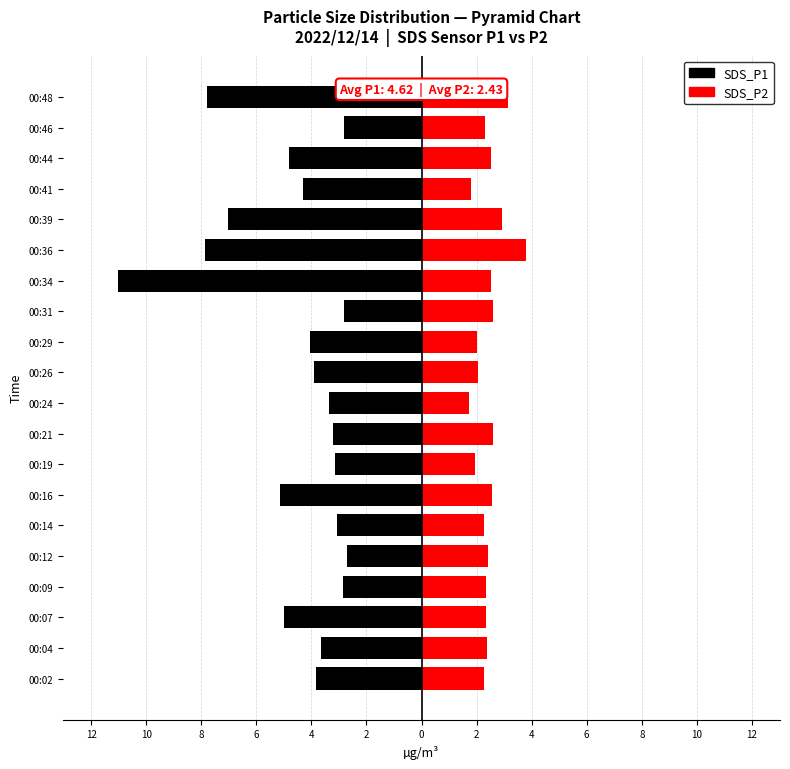

What is the difference between the second highest and second lowest values in the SDS_P2 series?

1.3